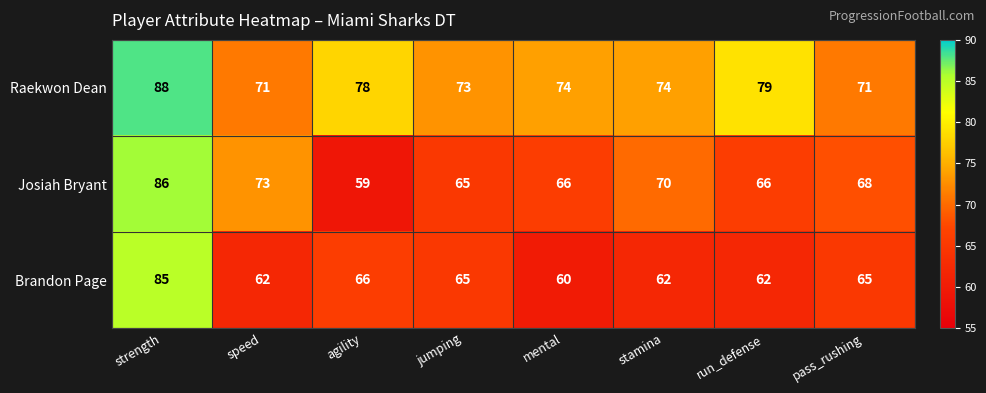

True or false: Brandon Page has a value of 62 at speed.

True